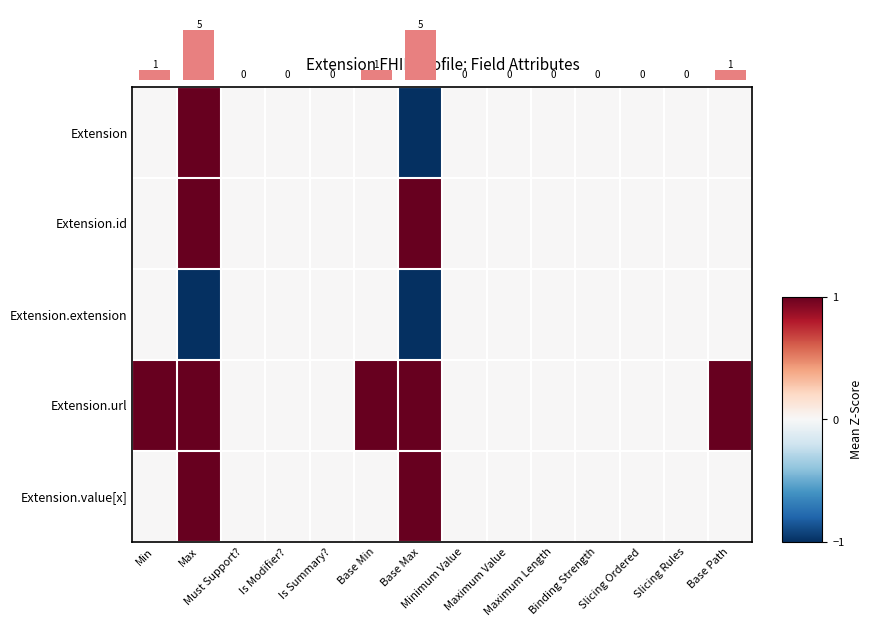

What is the difference between the maximum and minimum values in the Extension series?

2